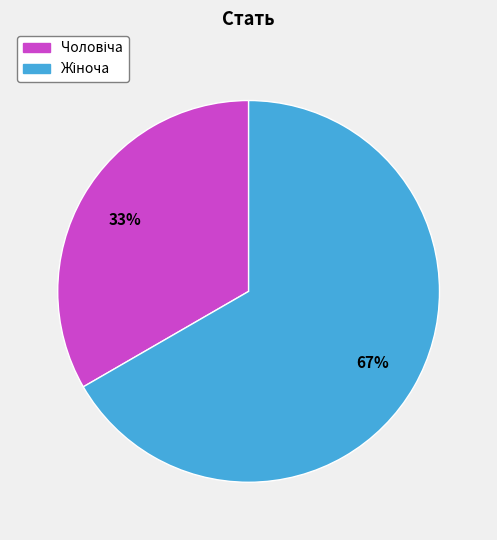

Is there a majority slice in this chart?

Yes